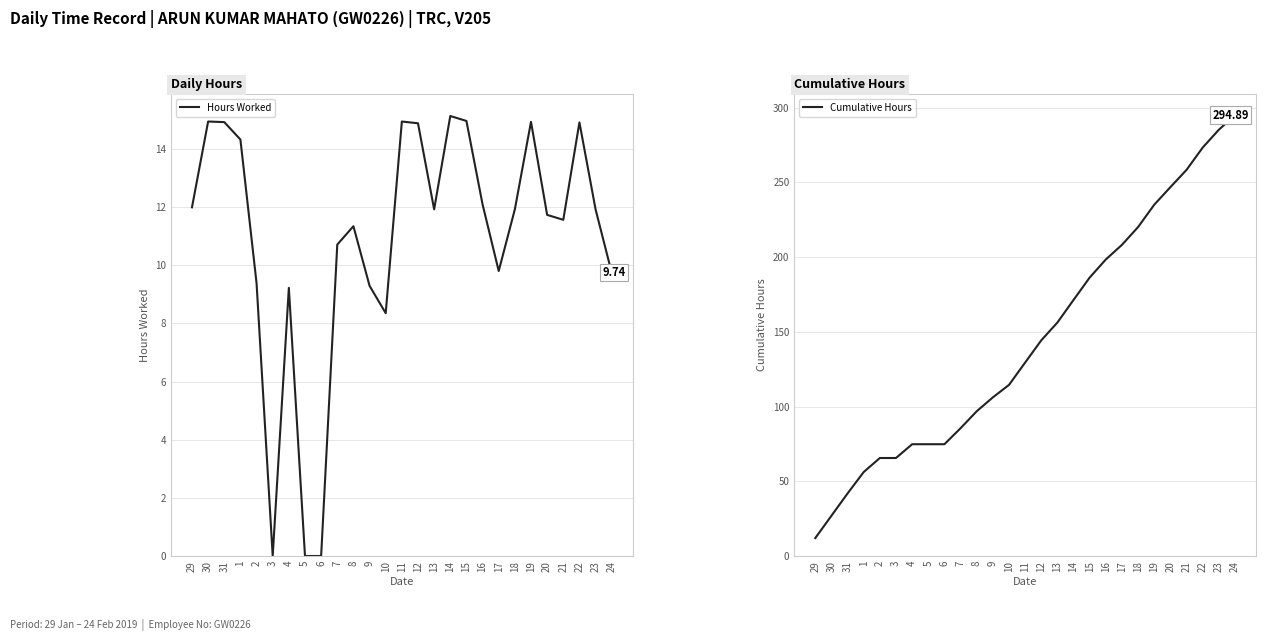

What is the label of the 26th point from the left?

23